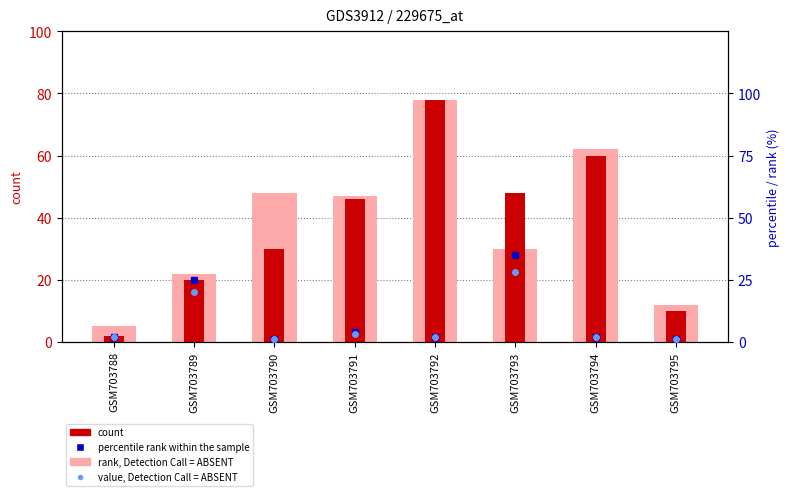

What is the difference between the second highest and second lowest values in the rank, Detection Call = ABSENT series?

50